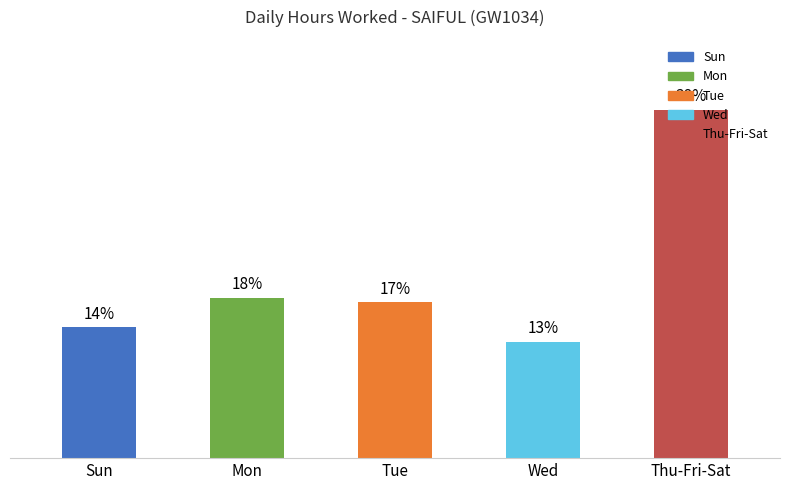

Approximately how many times larger is the value at Thu-Fri-Sat compared to Tue?

2.2